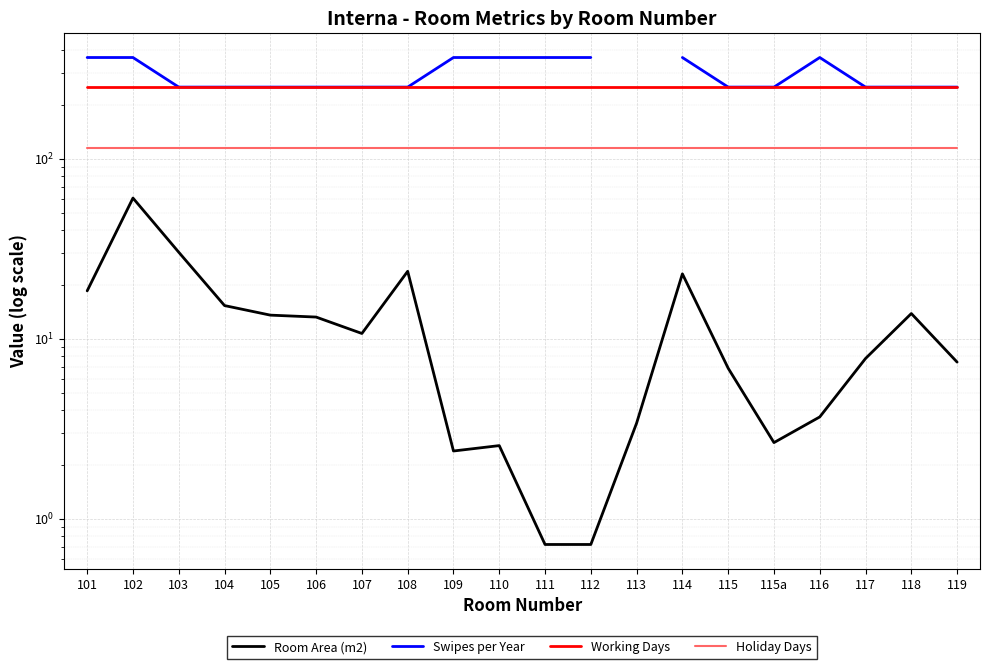

At how many categories does at least one series exceed 24?

20